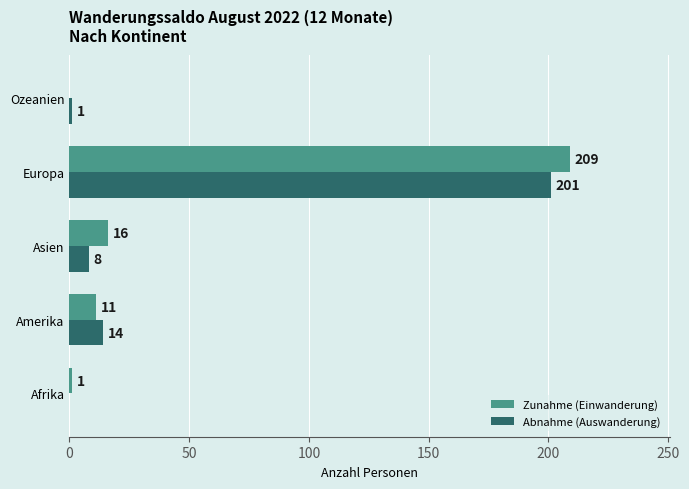

What is the total value across all series at Europa?

410